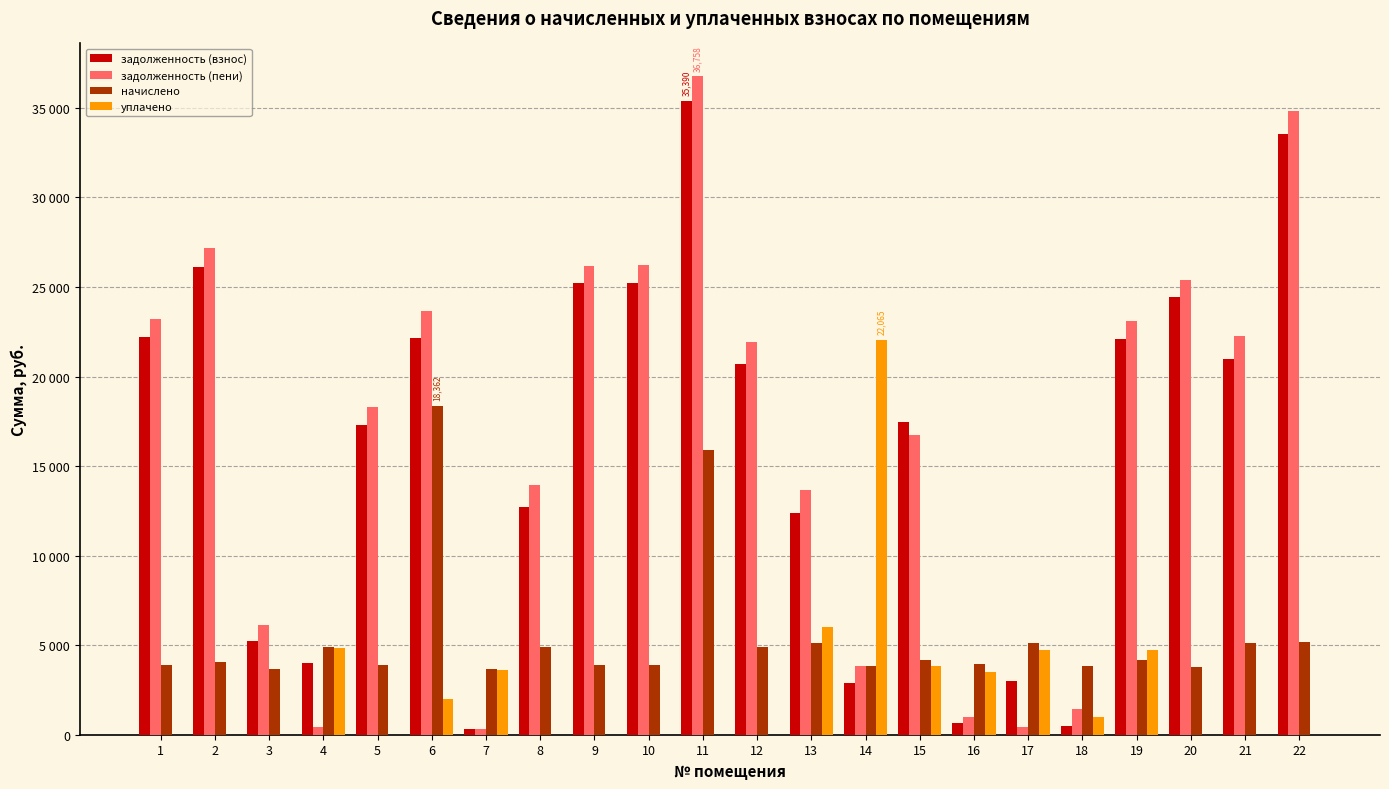

Reading right to left, extract all data points from this chart.

задолженность (взнос): 33527.5	20959.8	24462.7	22079.6	494.9	2973.6	656.0	17471.9	2894.4	12405.3	20692.5	35390.2	25232.0	25207.7	12727.0	304.0	22123.3	17304.1	4011.3	5211.0	26139.1	22233.0
задолженность (пени): 34823.5	22234.2	25408.3	23116.4	1459.7	424.8	983.9	16758.7	3859.2	13679.7	21916.5	36758.2	26211.2	26182.1	13953.4	304.0	23640.2	18278.5	408.8	6123.0	27149.5	23207.4
начислено: 5184.0	5097.6	3782.4	4147.2	3859.2	5097.6	3936.0	4147.2	3859.2	5097.6	4896.0	15900.7	3916.8	3897.6	4905.6	3648.0	18361.9	3897.6	4905.6	3648.0	4041.6	3897.6
уплачено: 0.0	0.0	0.0	4742.3	990.0	4718.2	3485.1	3850.0	22064.9	6000.0	0.0	0.0	0.0	0.0	0.0	3591.0	2000.0	0.0	4828.9	0.0	0.0	0.0